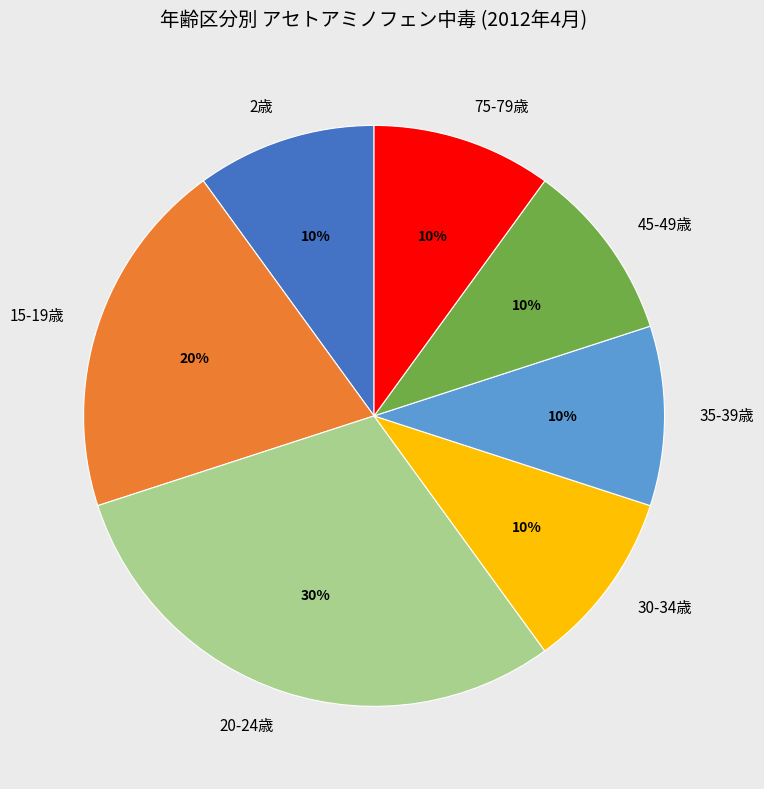

What is the ratio of the value at 15-19歳 to the value at 2歳?

2.0